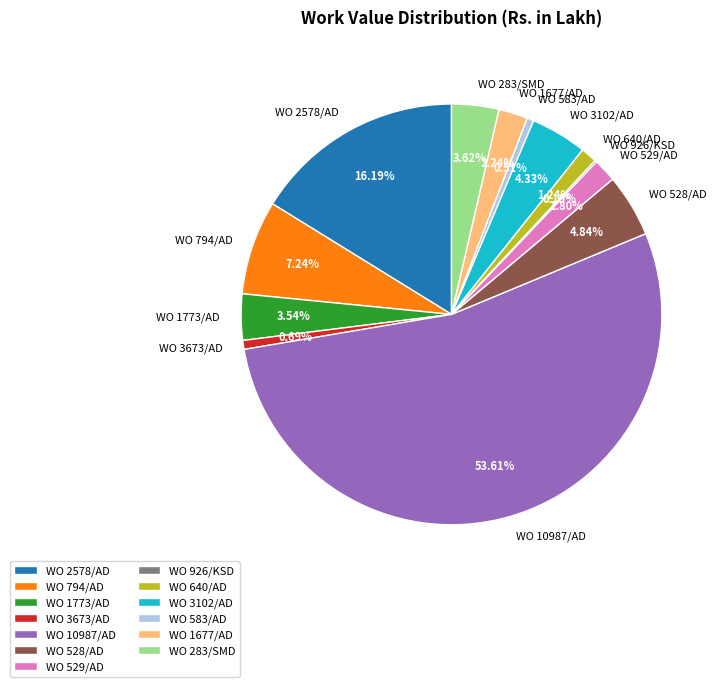

To the nearest percent, what is the average slice percentage?

8%